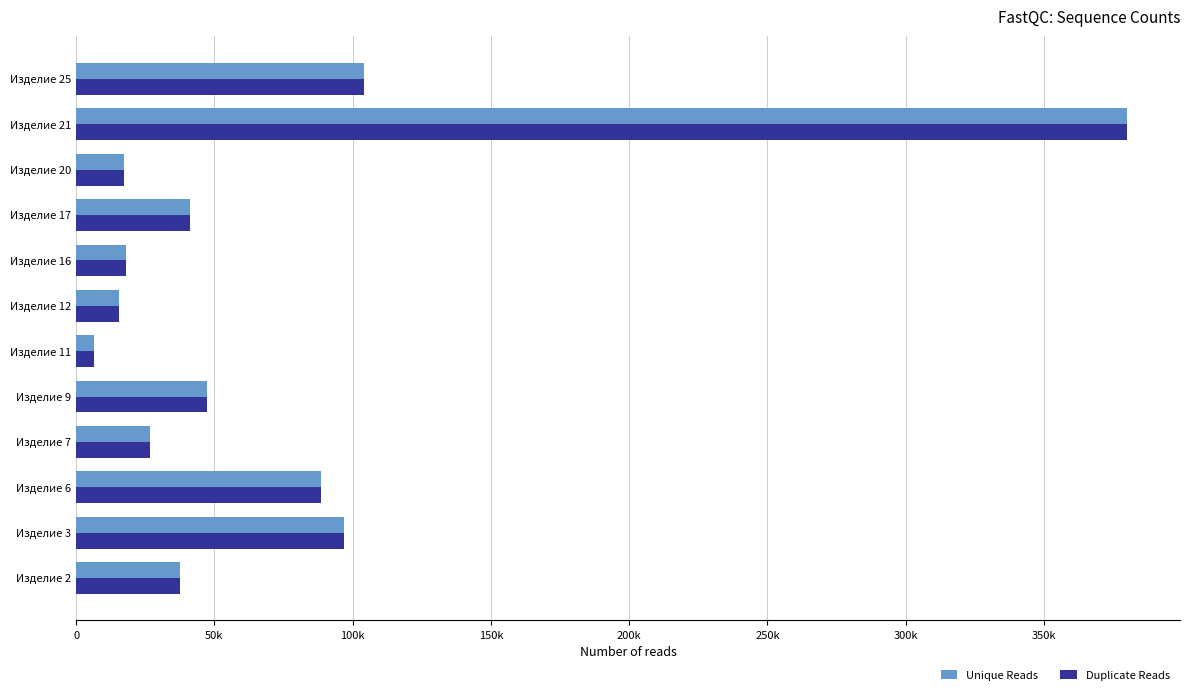

What are all the series names shown in the legend?

Unique Reads, Duplicate Reads